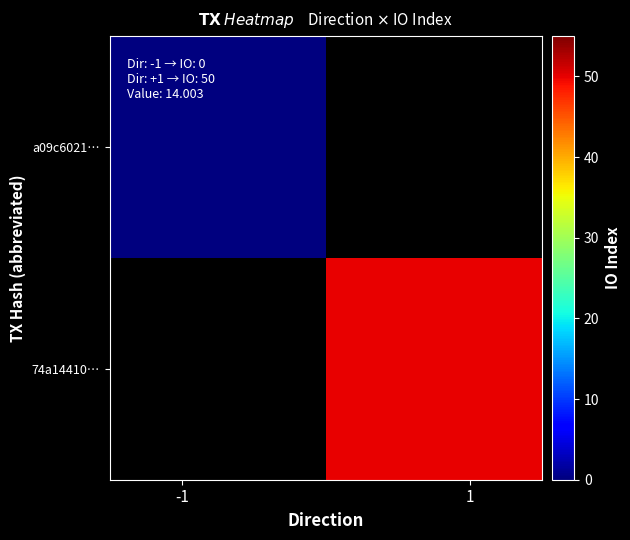

Which series has the largest range (max minus min)?

a09c6021…